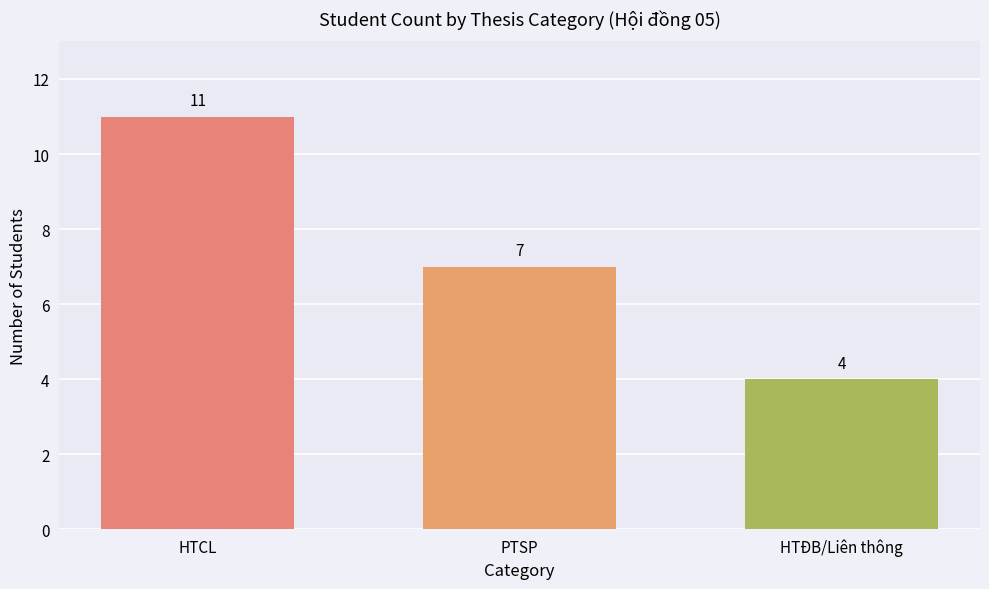

What is the sum of the values at HTĐB/Liên thông and PTSP?

11